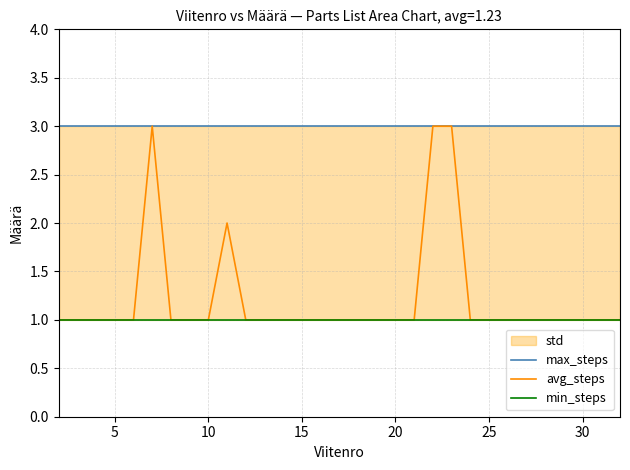

True or false: min_steps and avg_steps intersect in this chart.

False